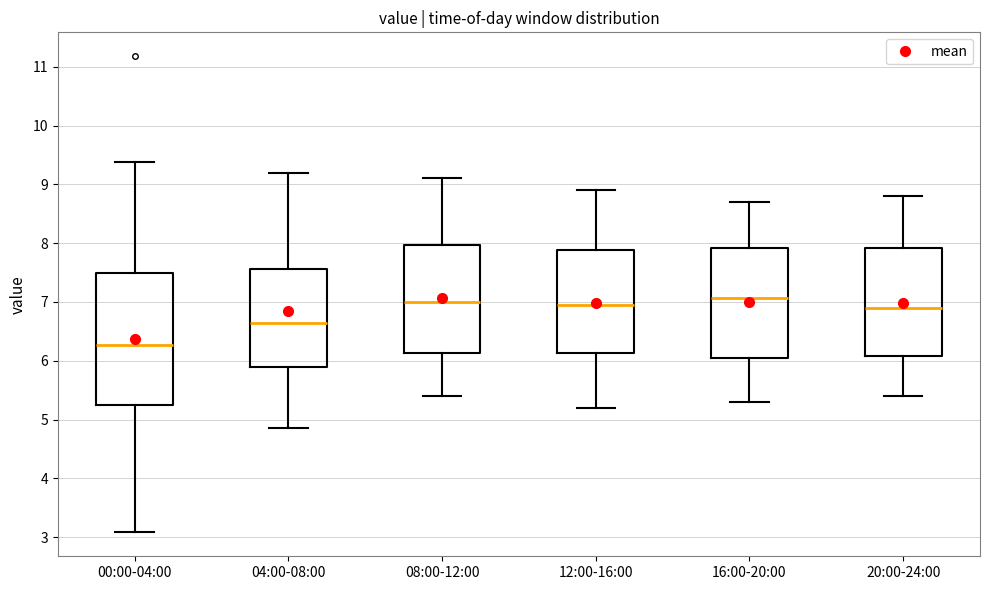

Reading left to right, read every box against the y-axis: the position of its median line, the range the box covers, and the ends of its whiskers. The values are not printed on the chart, so give them approximately, as read against the axis.

00:00-04:00: median 6.3, box 5.3 to 7.5, whiskers 3.1 to 9.4
04:00-08:00: median 6.7, box 5.9 to 7.6, whiskers 4.9 to 9.2
08:00-12:00: median 7.0, box 6.1 to 8.0, whiskers 5.4 to 9.1
12:00-16:00: median 7.0, box 6.1 to 7.9, whiskers 5.2 to 8.9
16:00-20:00: median 7.1, box 6.1 to 7.9, whiskers 5.3 to 8.7
20:00-24:00: median 6.9, box 6.1 to 7.9, whiskers 5.4 to 8.8